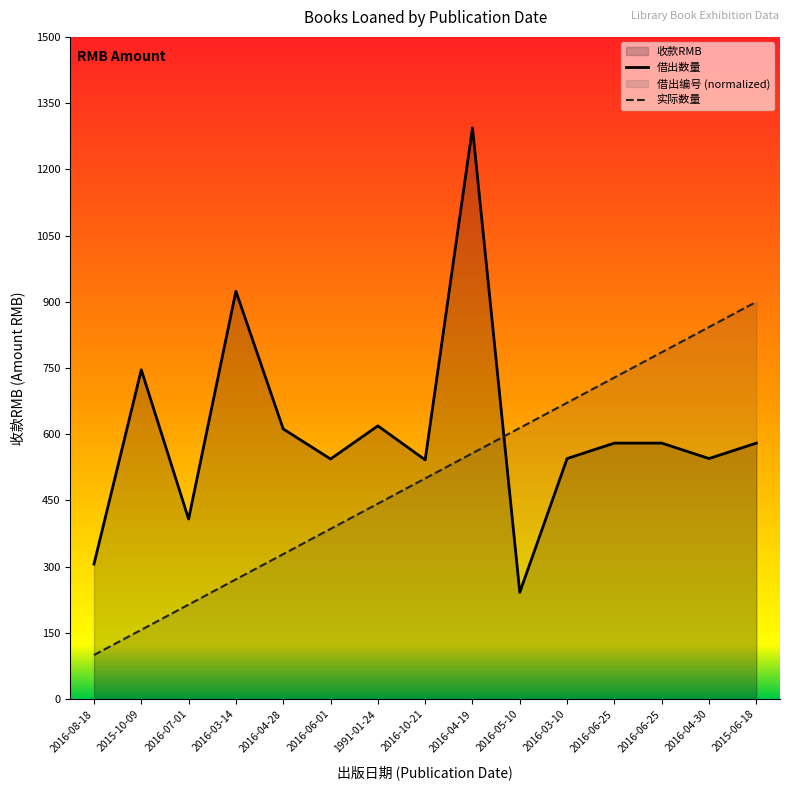

How many lines are shown in the chart?

2